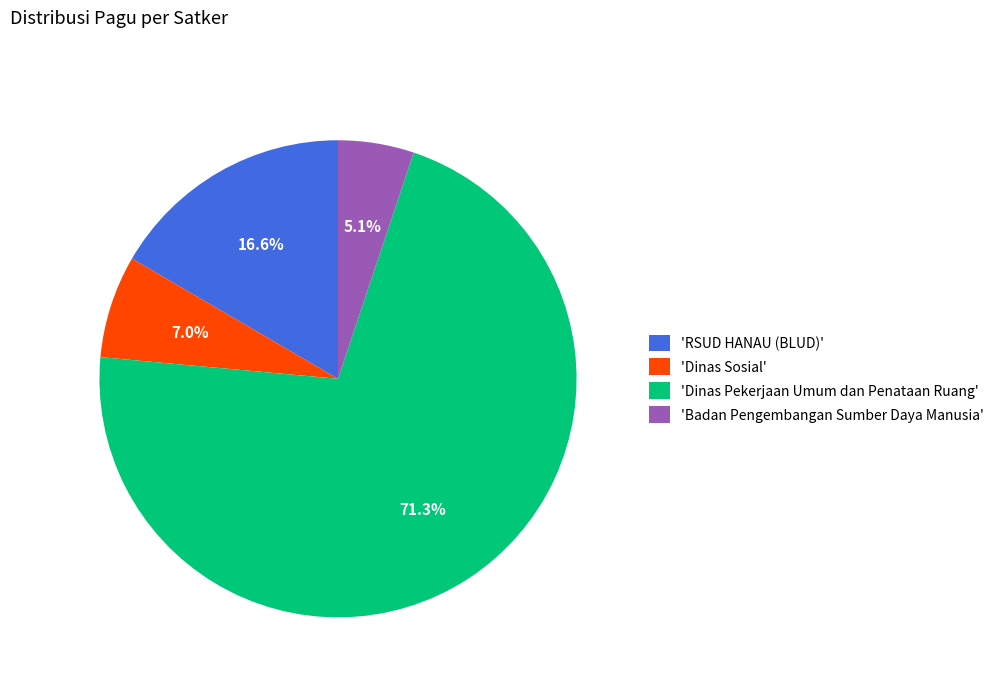

Which category has the biggest portion of the pie?

'Dinas Pekerjaan Umum dan Penataan Ruang'